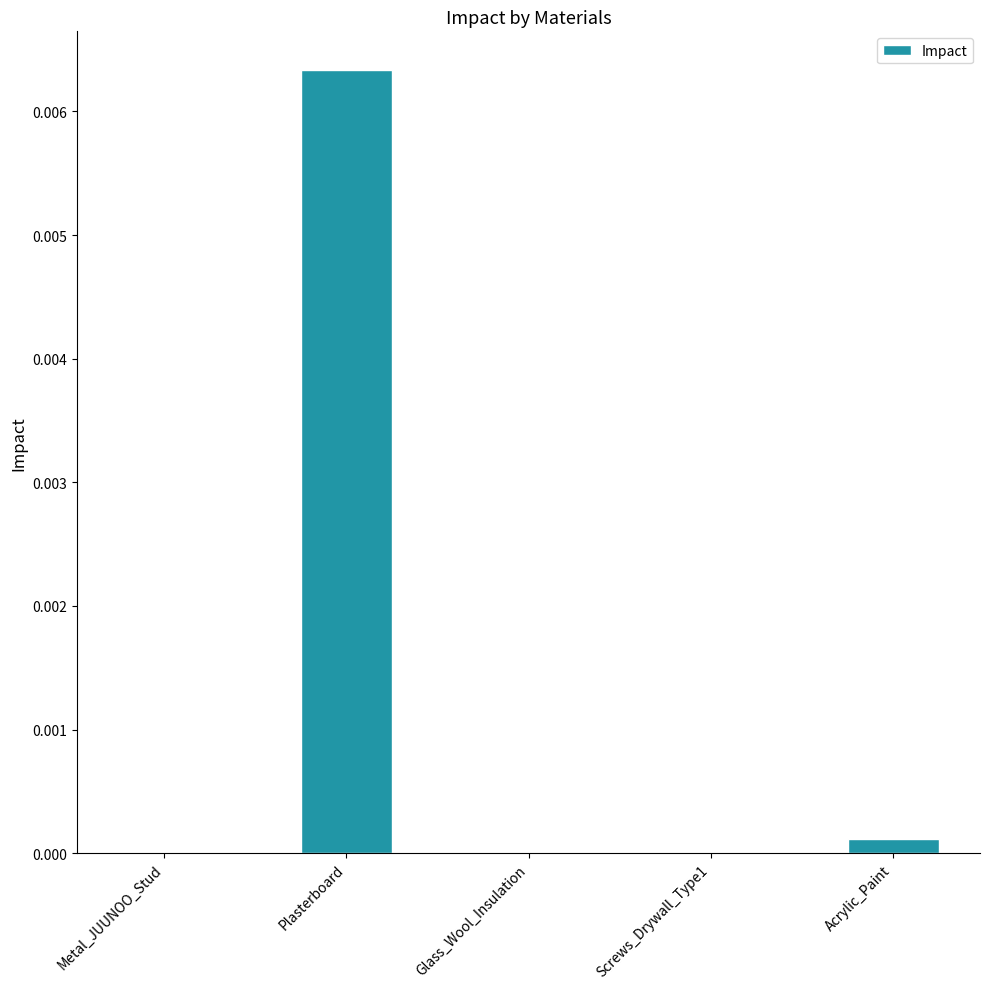

Are the bars grouped side by side (vs. stacked)?

No